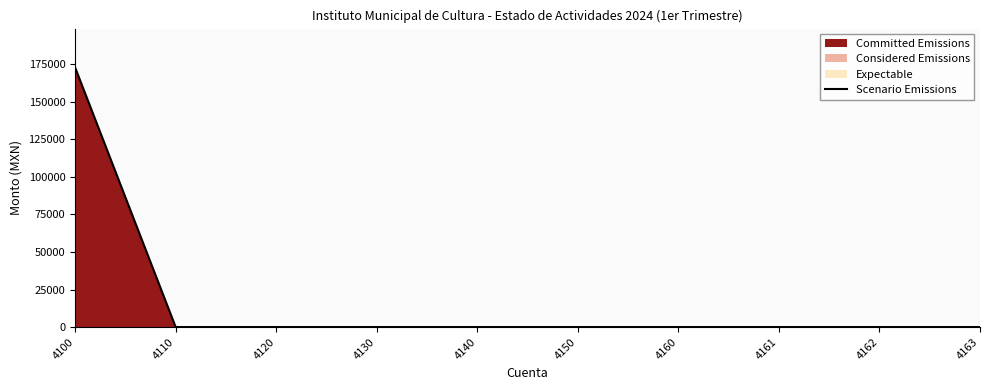

True or false: the data shows 0.0 at 4163.

True